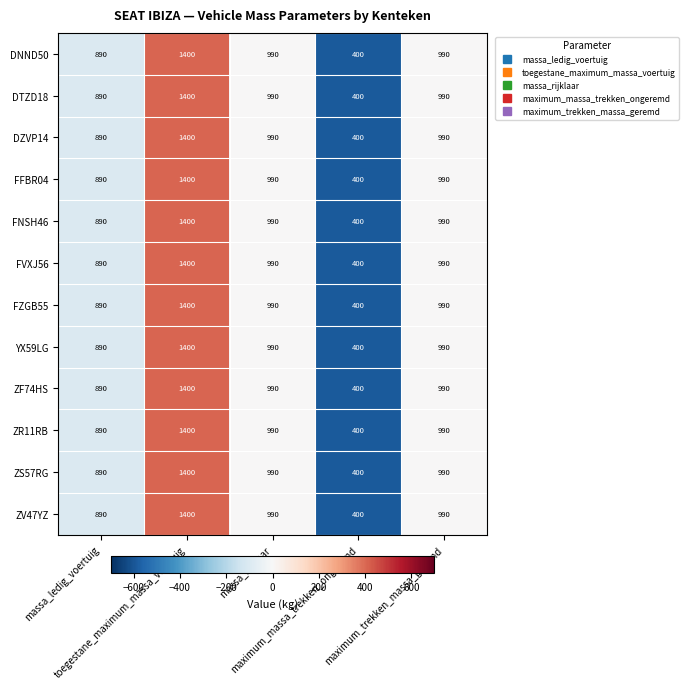

What is the highest value of the FVXJ56 series?

1400